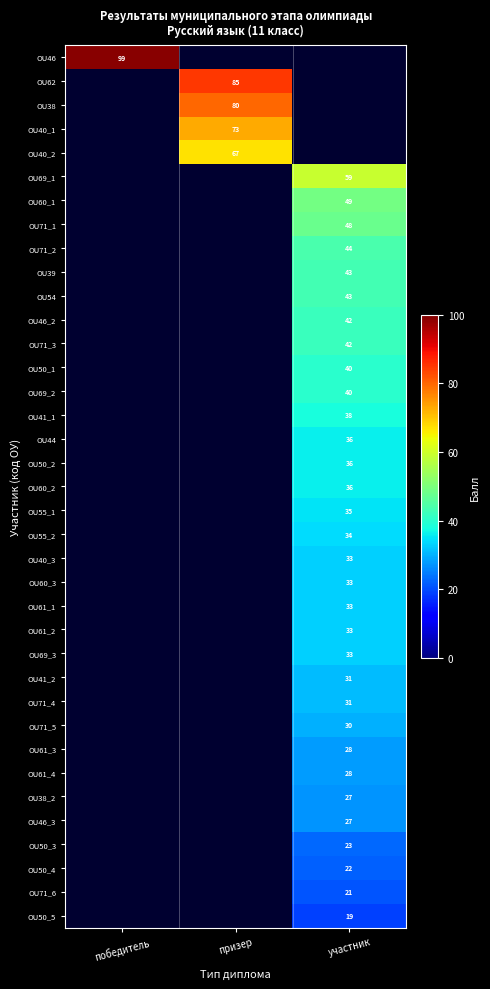

How many categories are shown in the chart?

3